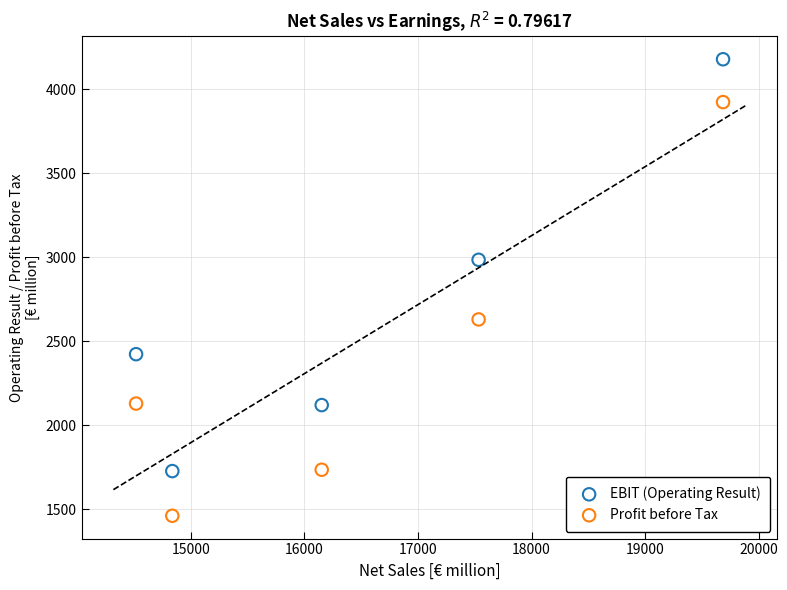

Which series reaches the minimum Y coordinate?

Profit before Tax